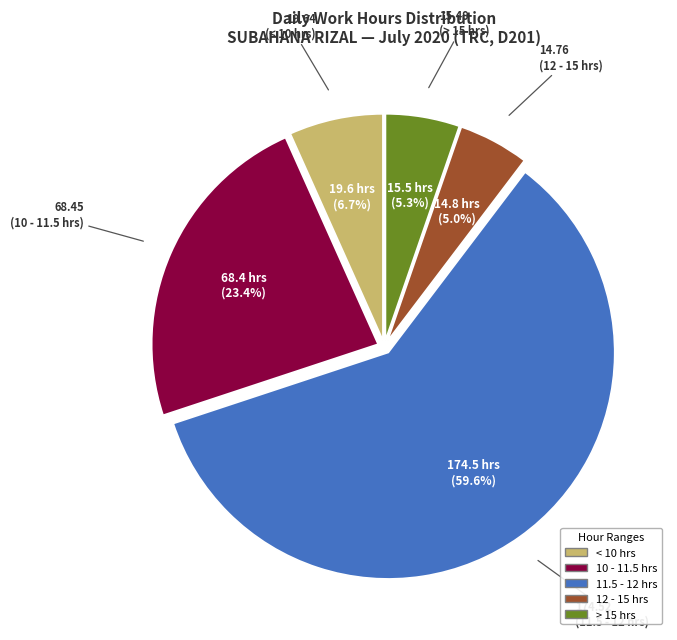

Is there a majority slice in this chart?

Yes